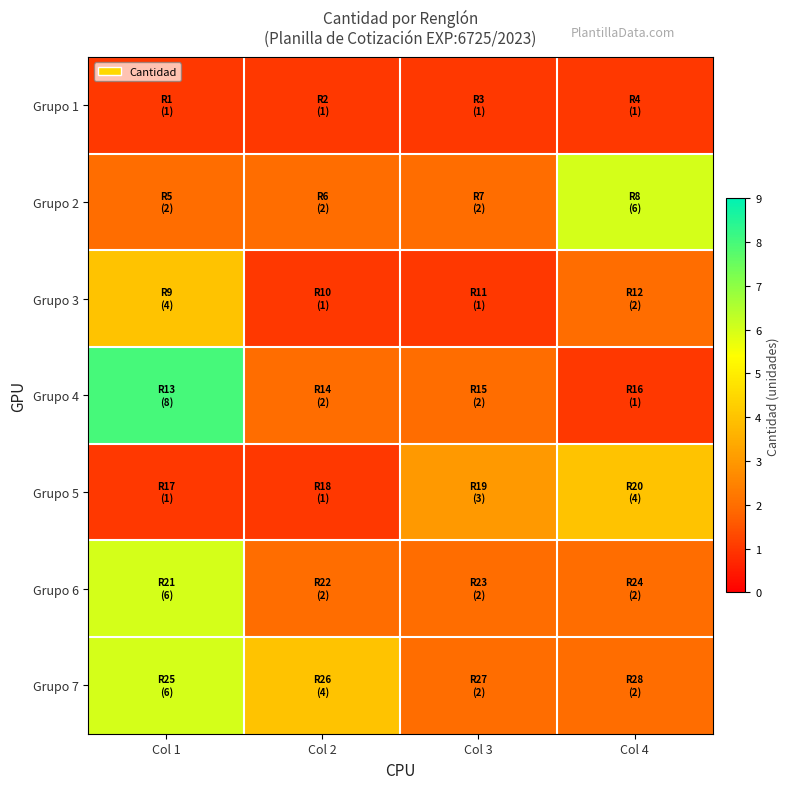

What is the spread (max minus min) of values at Col 4?

5